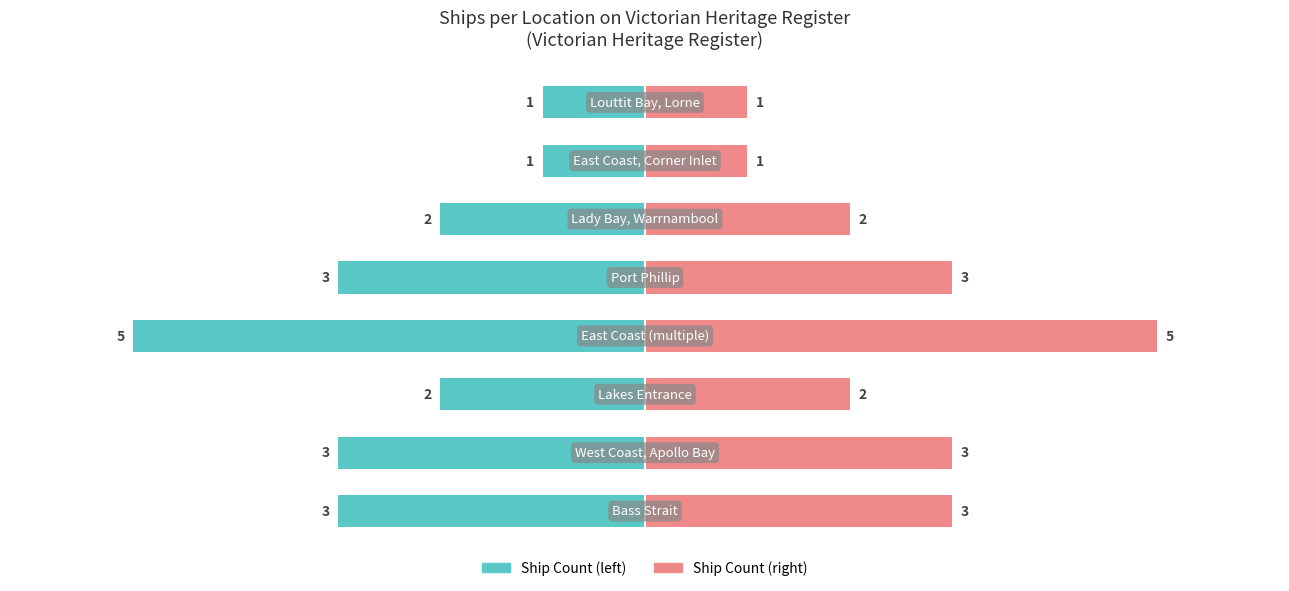

What is the minimum value for Ship Count (mirror)?

1